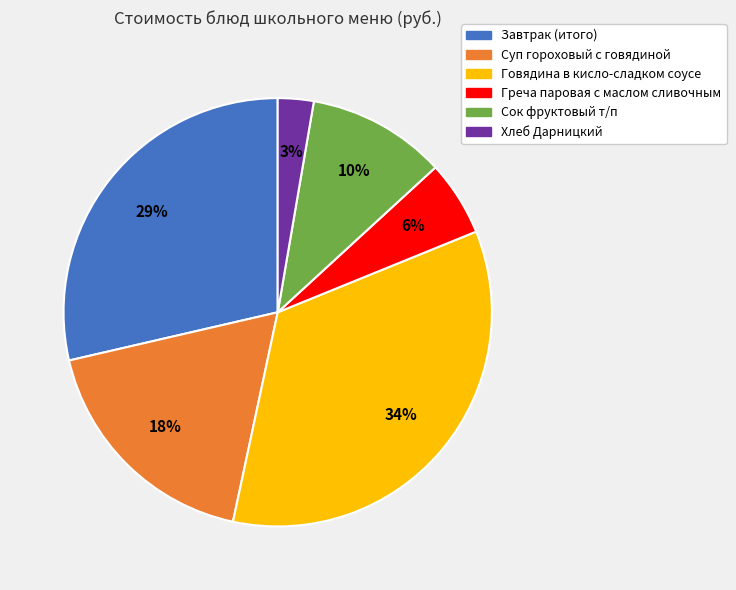

How many slices are in this pie chart?

6